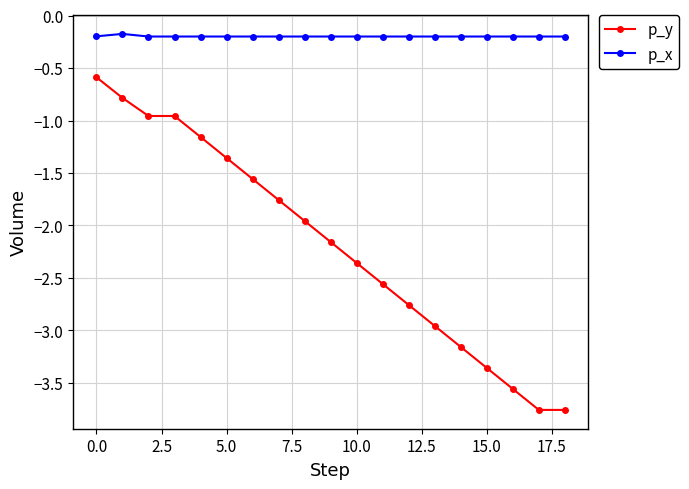

Which series has the largest range (max minus min)?

p_y